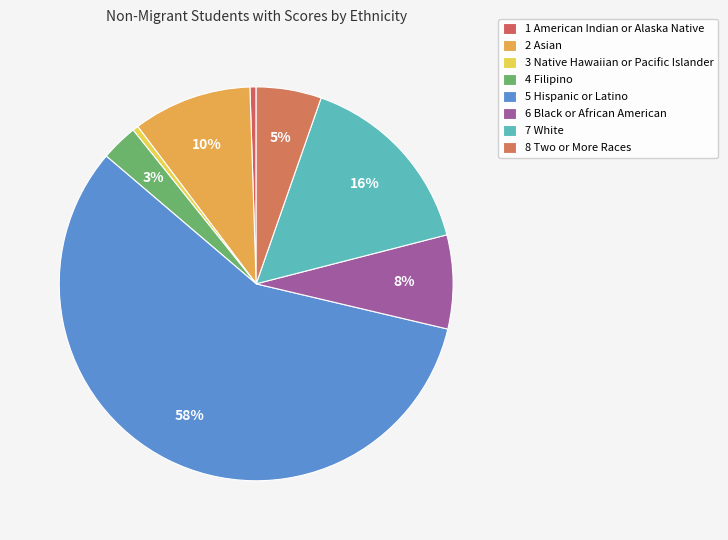

What percentage is the 2 Asian slice, to the nearest percent?

10%